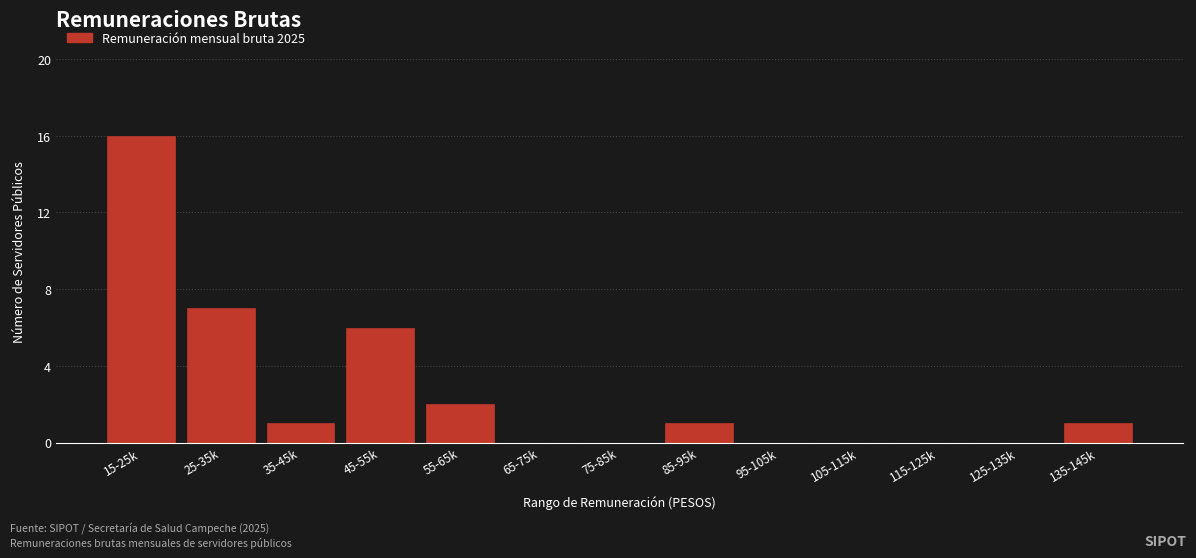

Reading left to right, transcribe all the data shown in this chart.

15-25k=16	25-35k=7	35-45k=1	45-55k=6	55-65k=2	65-75k=0	75-85k=0	85-95k=1	95-105k=0	105-115k=0	115-125k=0	125-135k=0	135-145k=1